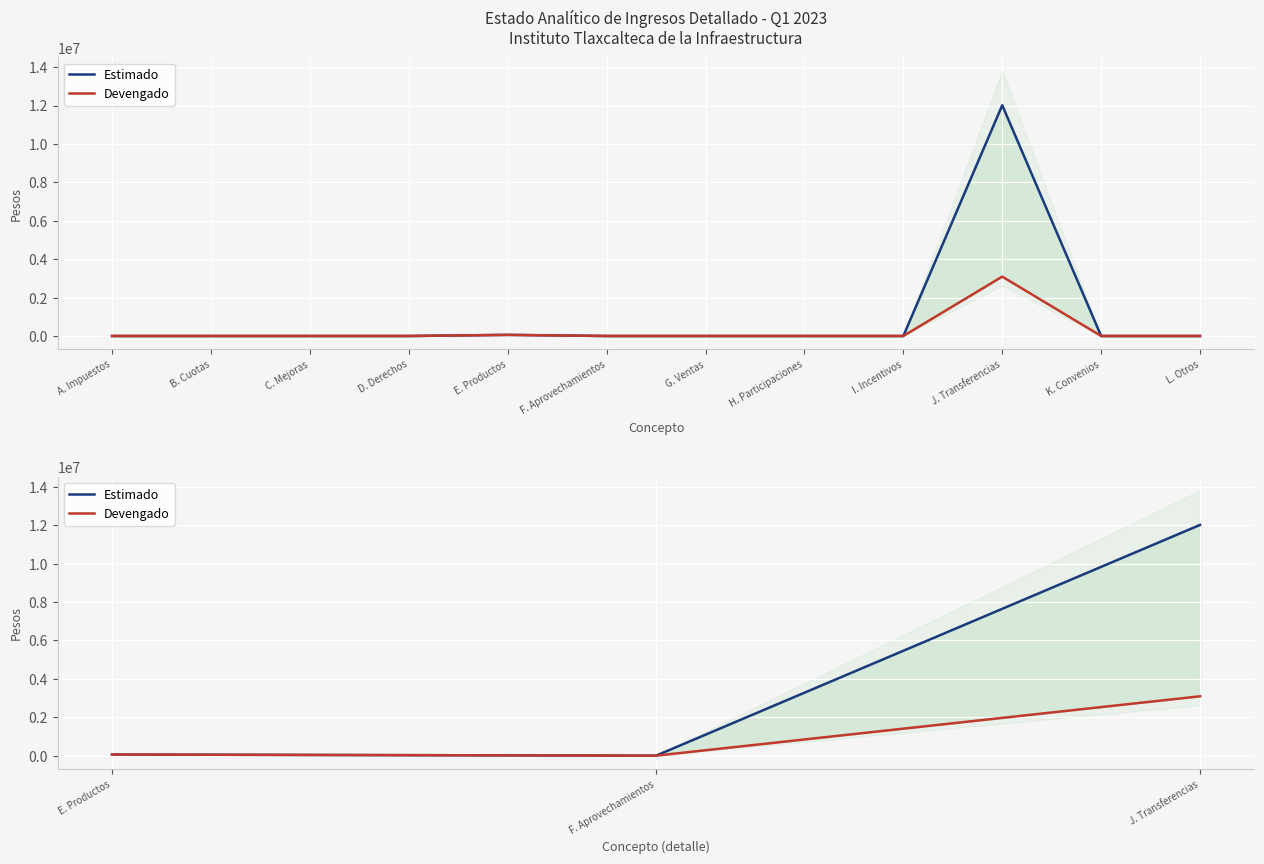

What is the difference between the maximum and minimum values in the Devengado series?

3091413